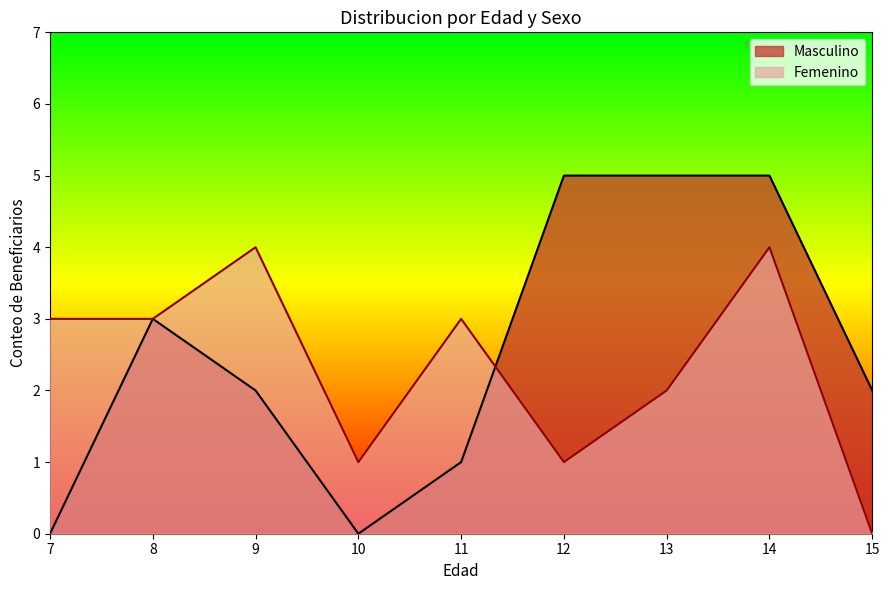

The value of Femenino at 10 is 2. True or false?

False